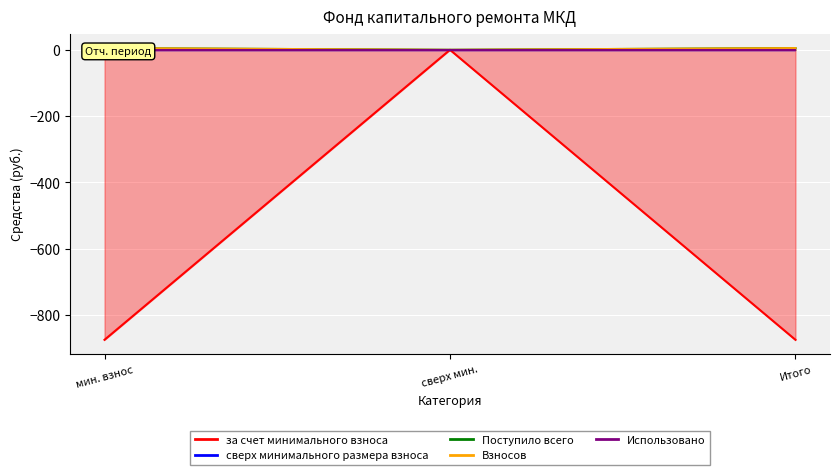

What is the spread (max minus min) of values at мин. взнос?

879.7